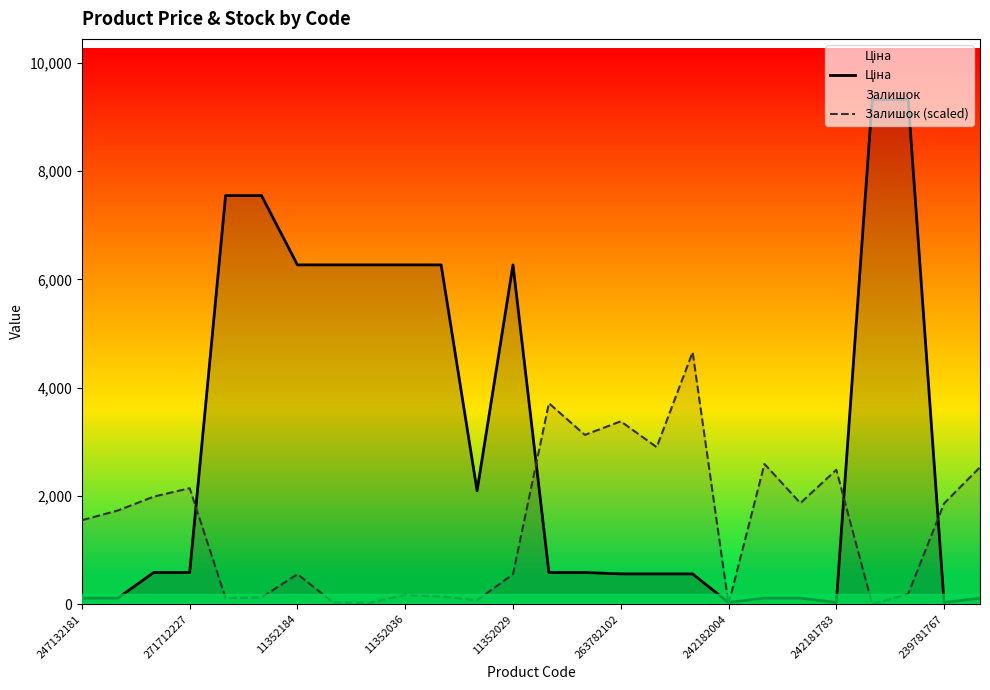

What is the difference between the maximum and minimum values in the Ціна series?

9289.6